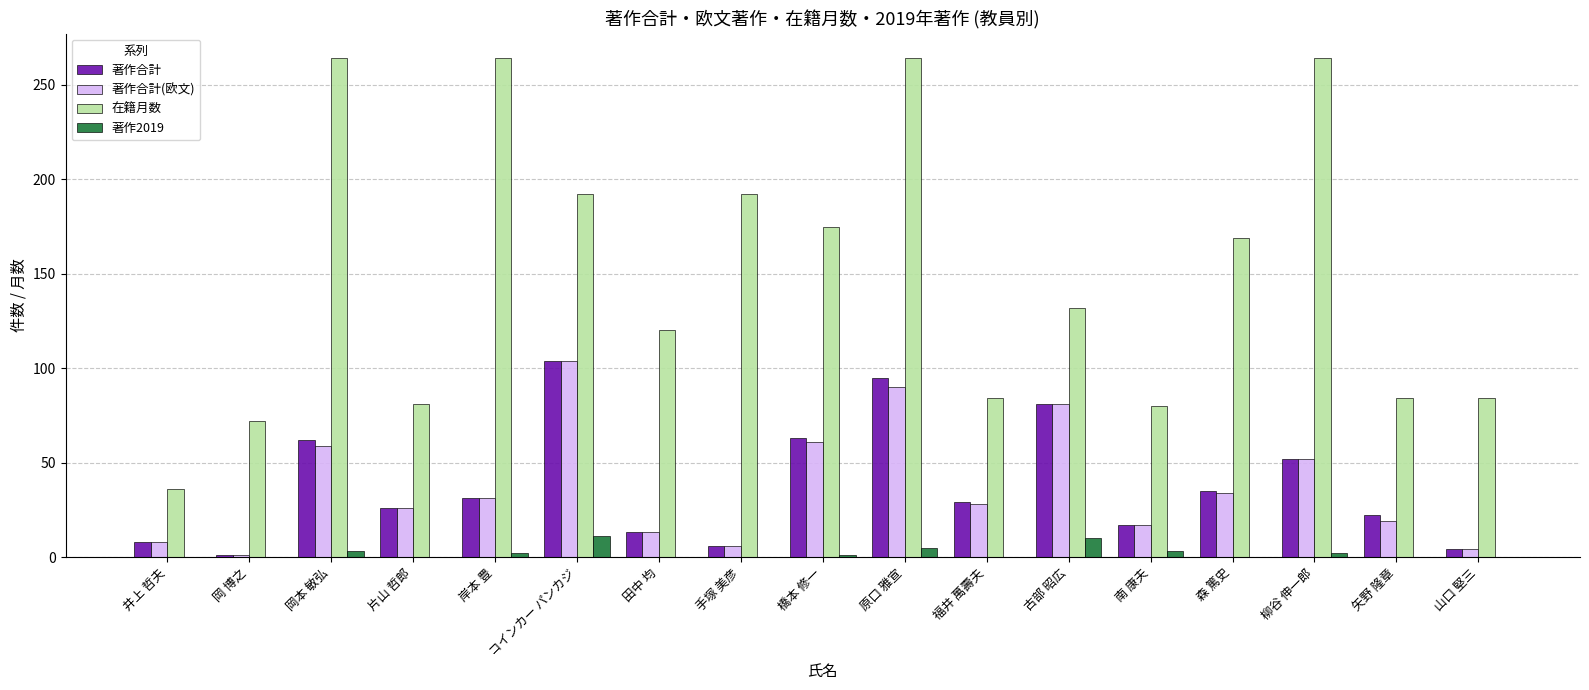

How many series are shown in this chart?

4